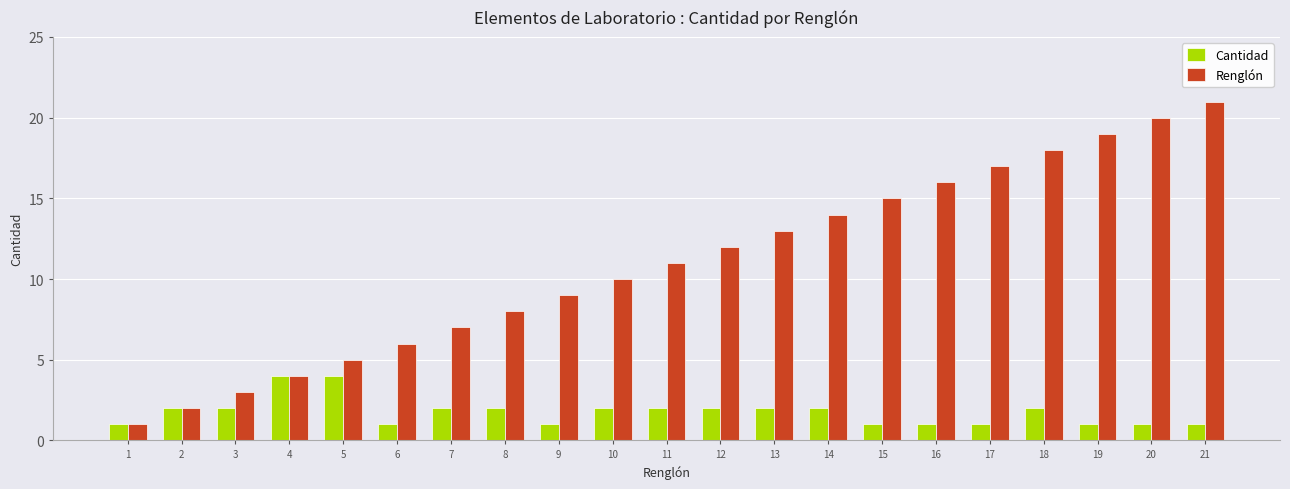

What is the value of the Renglón bar at the 2nd from the left?

2